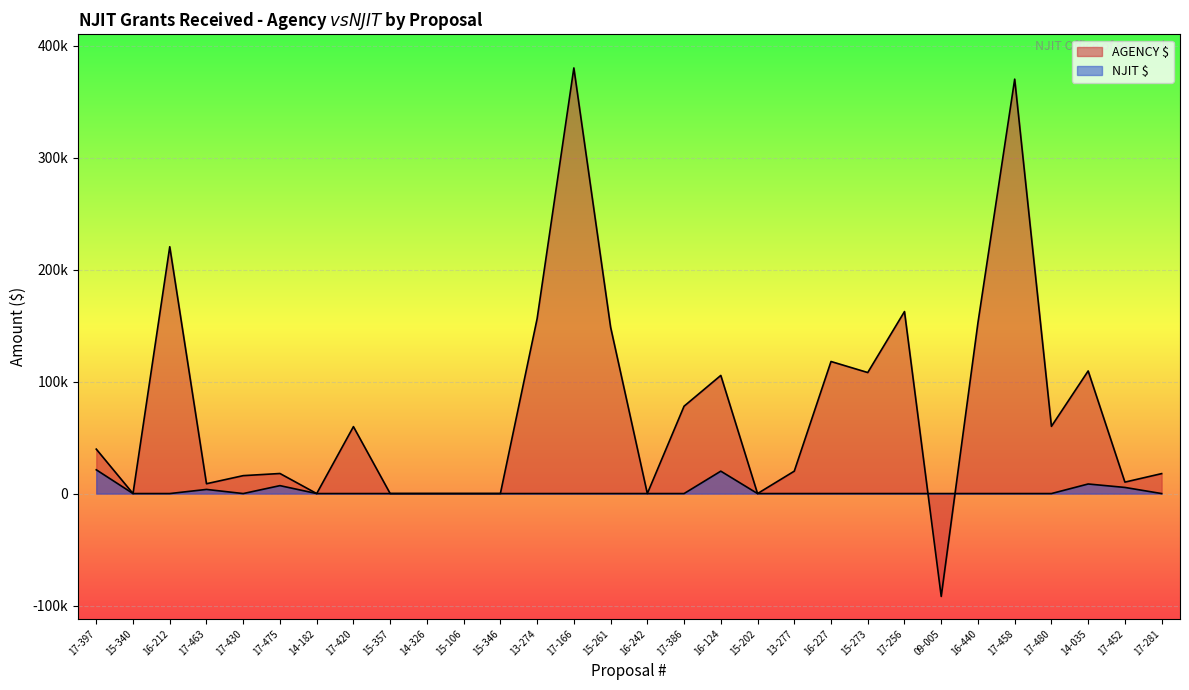

List the series in order of their overall mean, lowest first.

NJIT $, AGENCY $